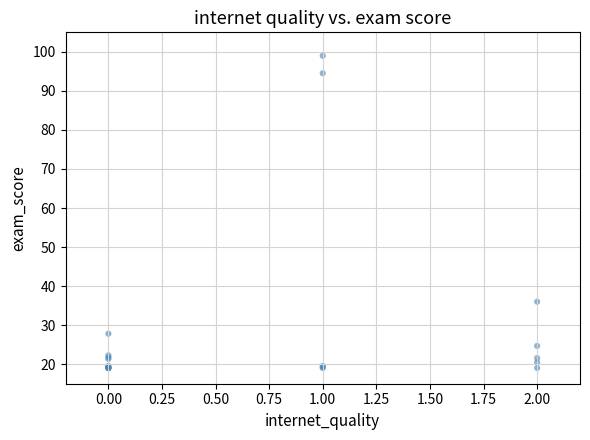

What Y value in the scatter plot is closest to 59?

36.0